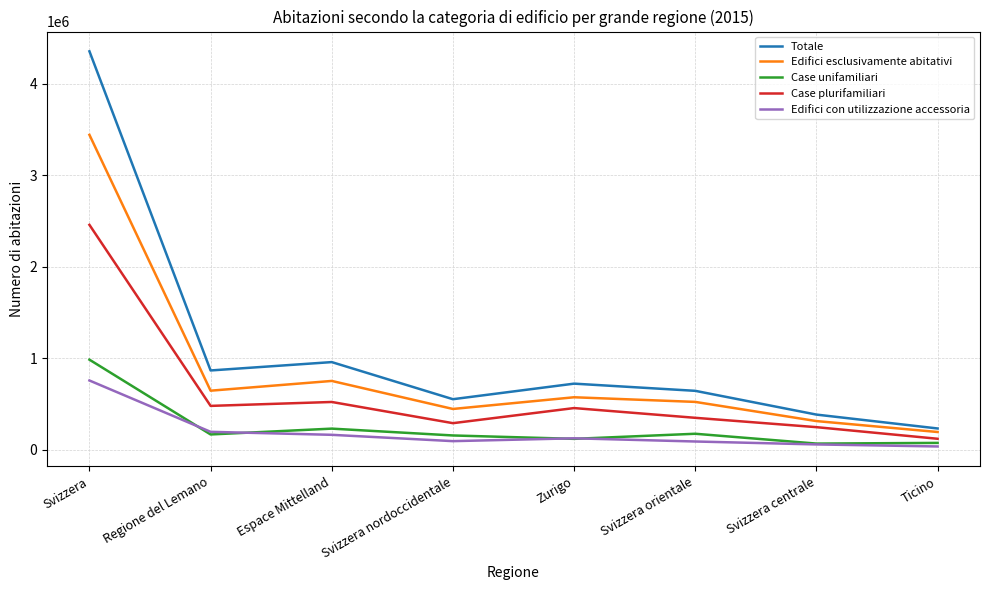

Read the Case plurifamiliari value at Svizzera centrale.

245851